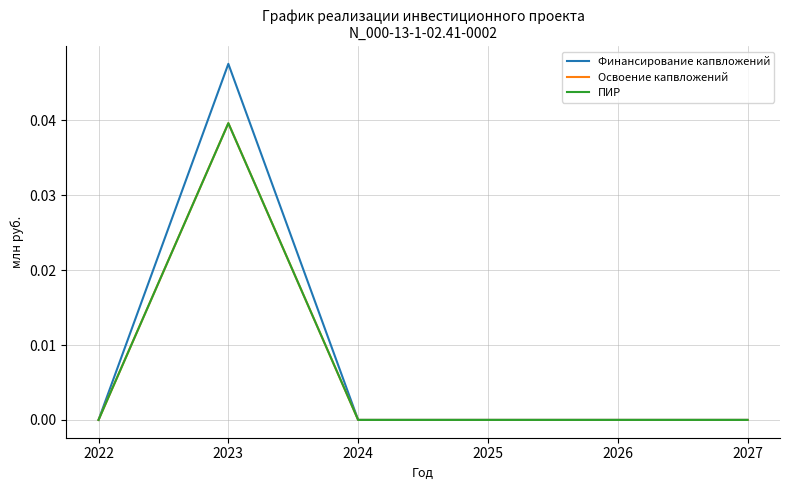

True or false: Освоение капвложений and Финансирование капвложений cross at least once.

False